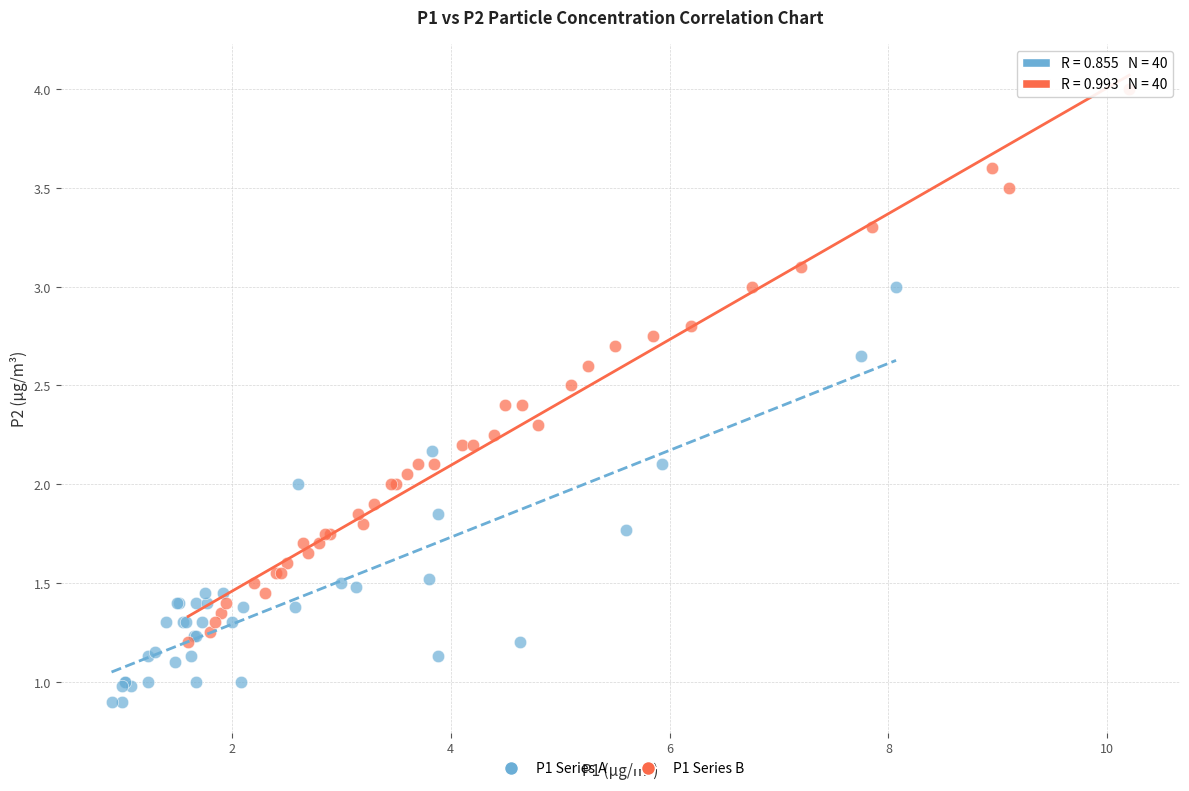

Which series reaches the maximum Y coordinate?

P1 Series B